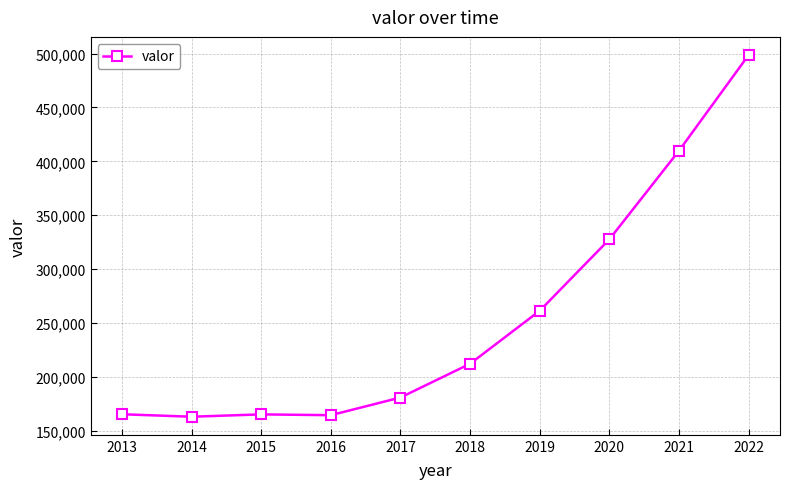

How many data points are less than 212085?

5